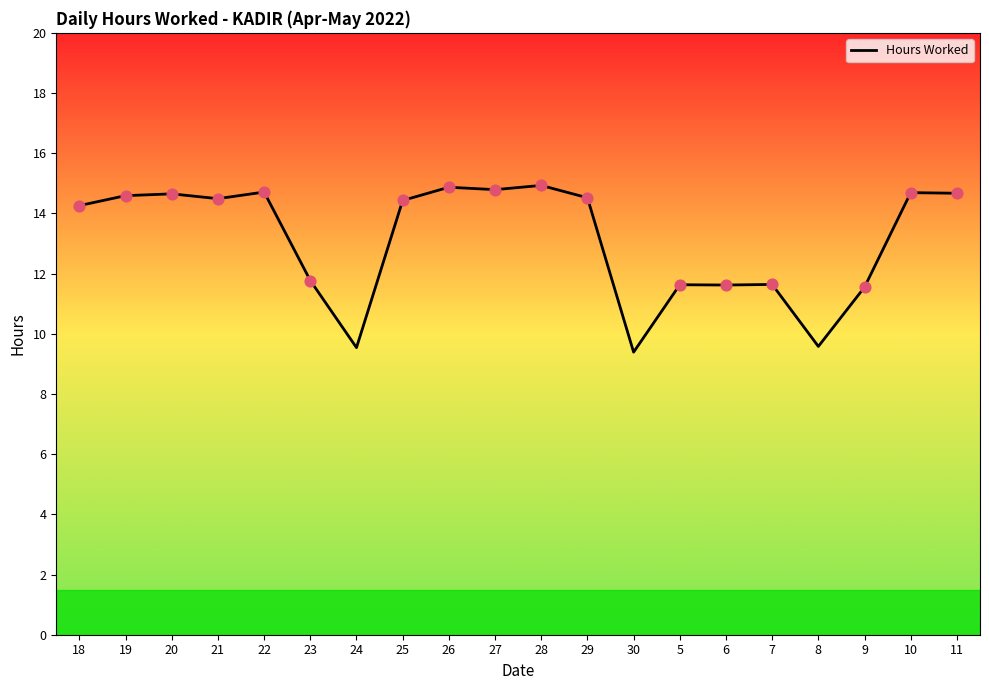

Between 18 and 29, which is larger?

29